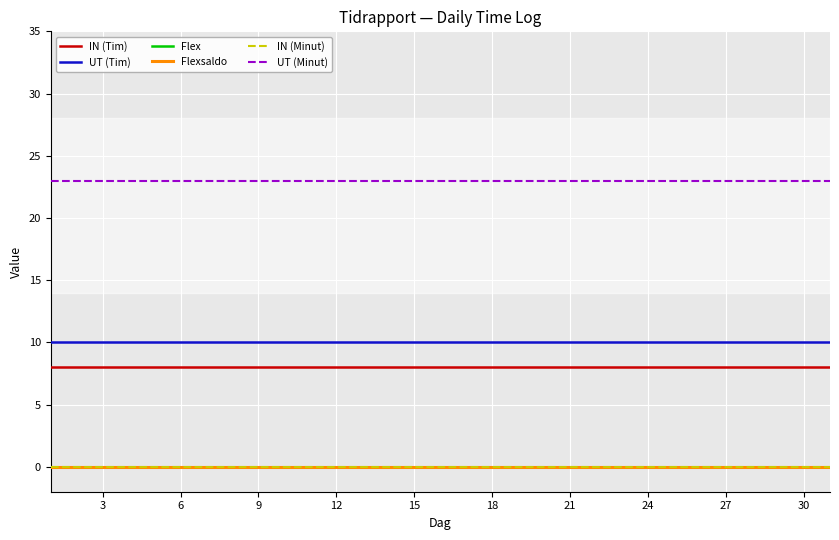

True or false: Flexsaldo has more than 0 points higher than both neighbors.

False